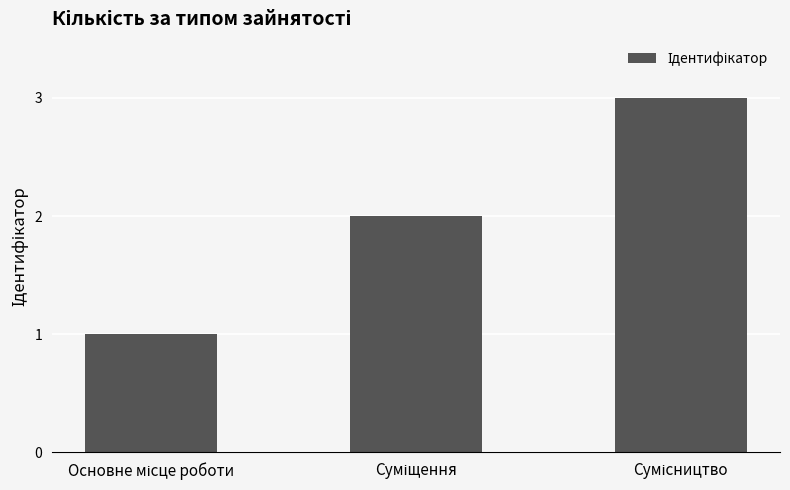

What is the sum of all values?

6